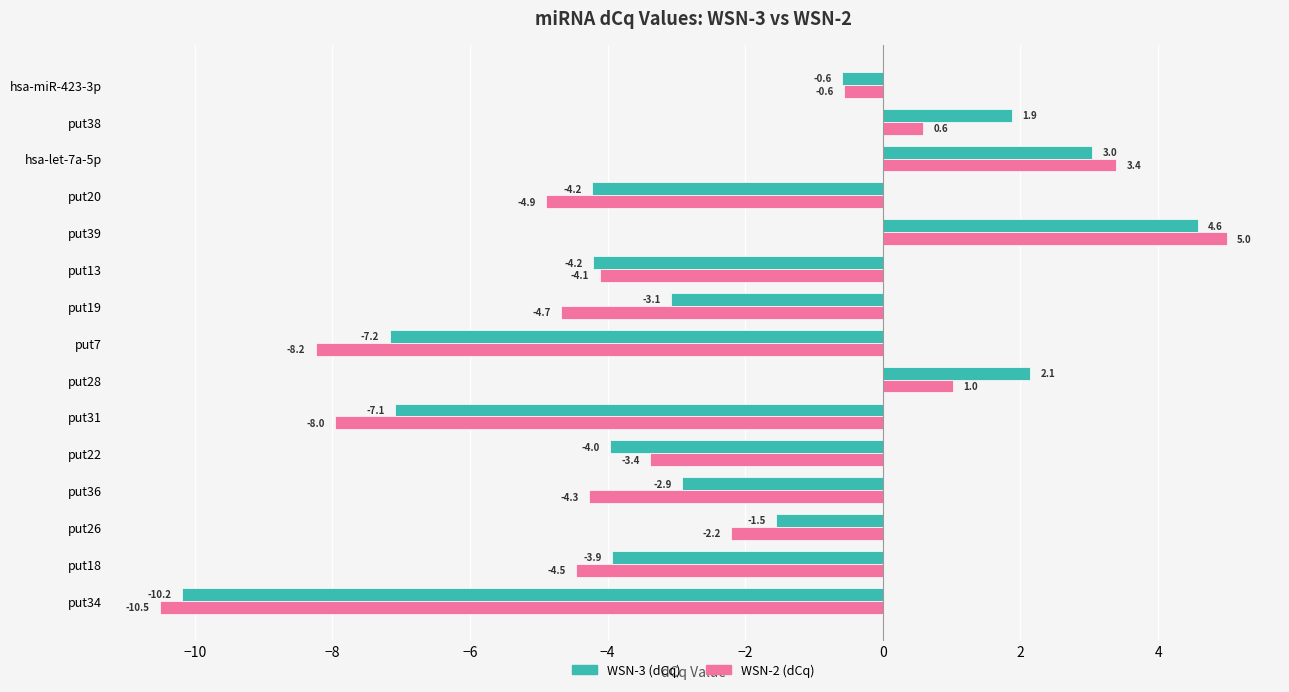

What is the total value across all series at put31?

-15.1